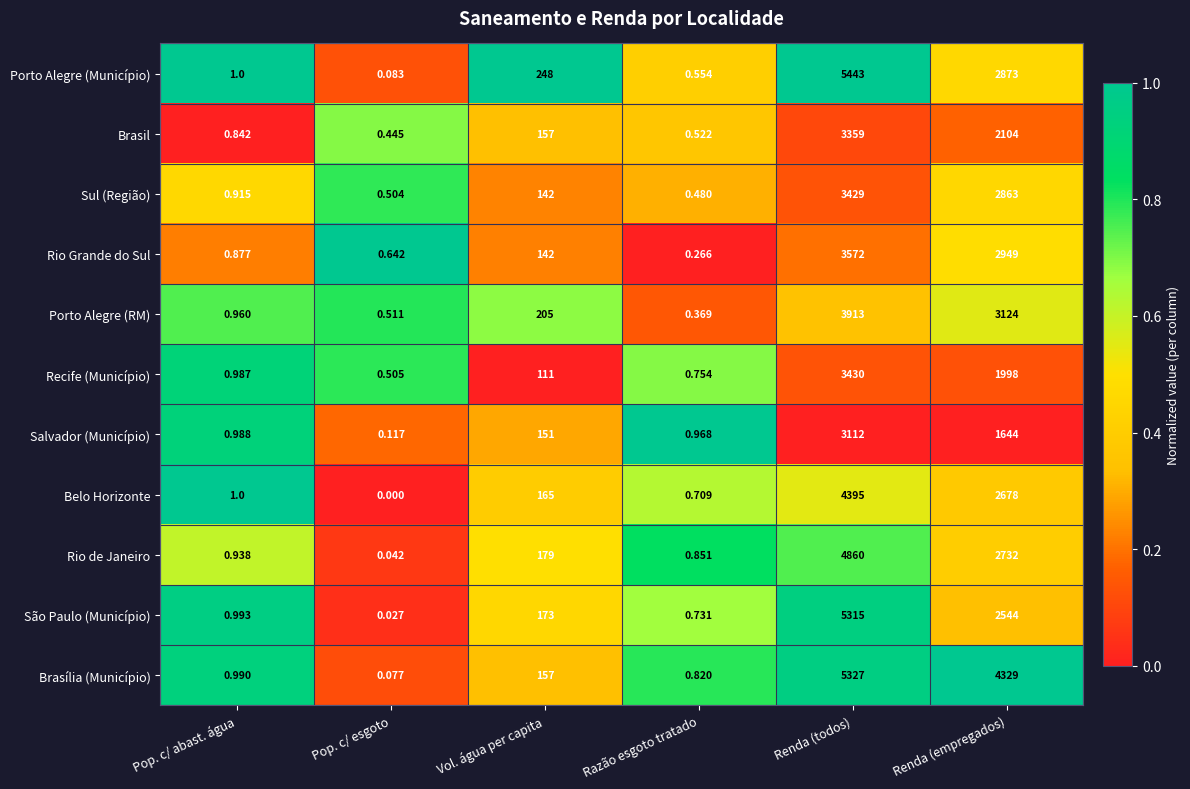

Count the number of data series in this chart.

11